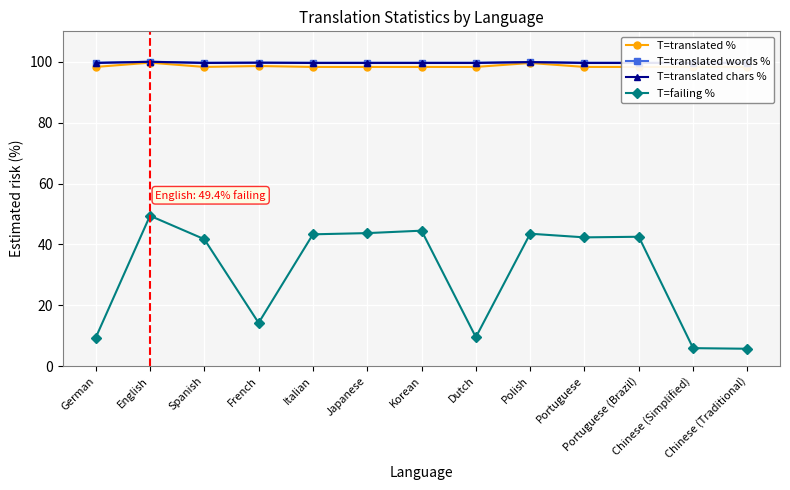

What is the average value of the T=failing % series?

30.4